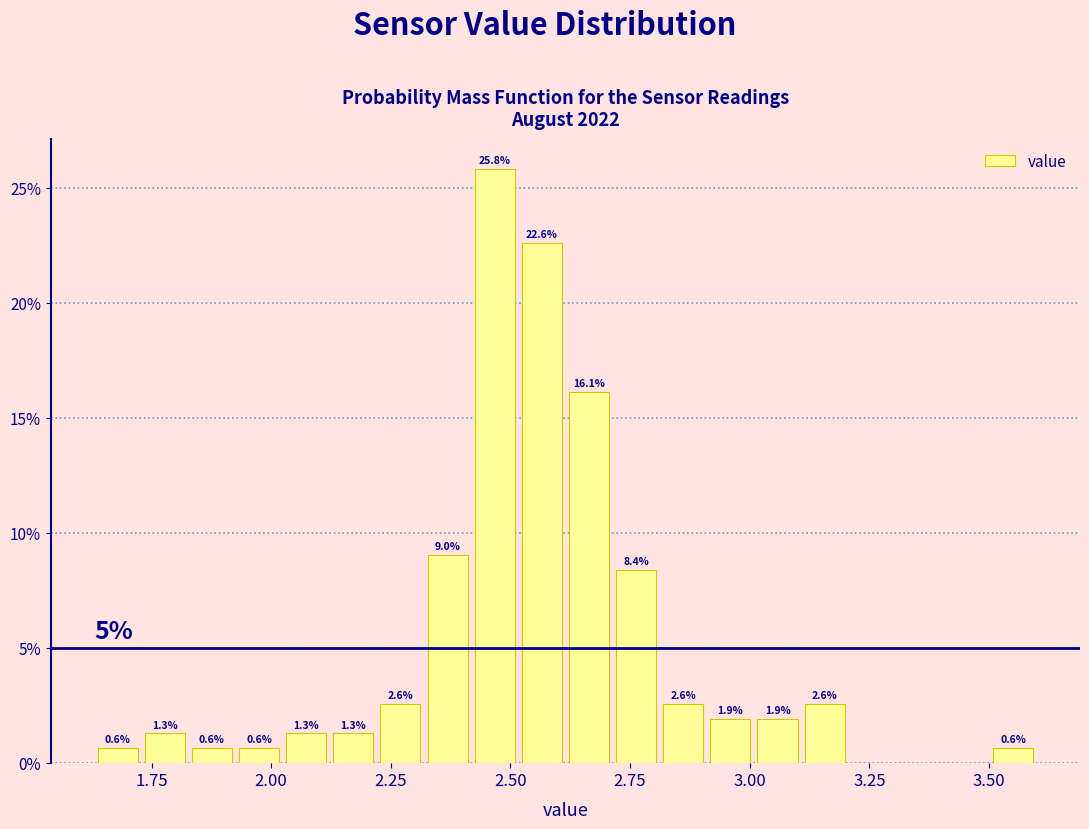

Around what value on the x-axis is the tallest bar? Give the approximate position of its centre, as read against the axis.

2.45